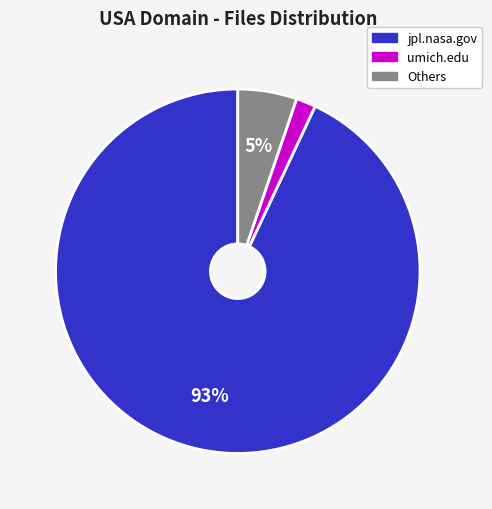

Count the number of slices in the pie.

3